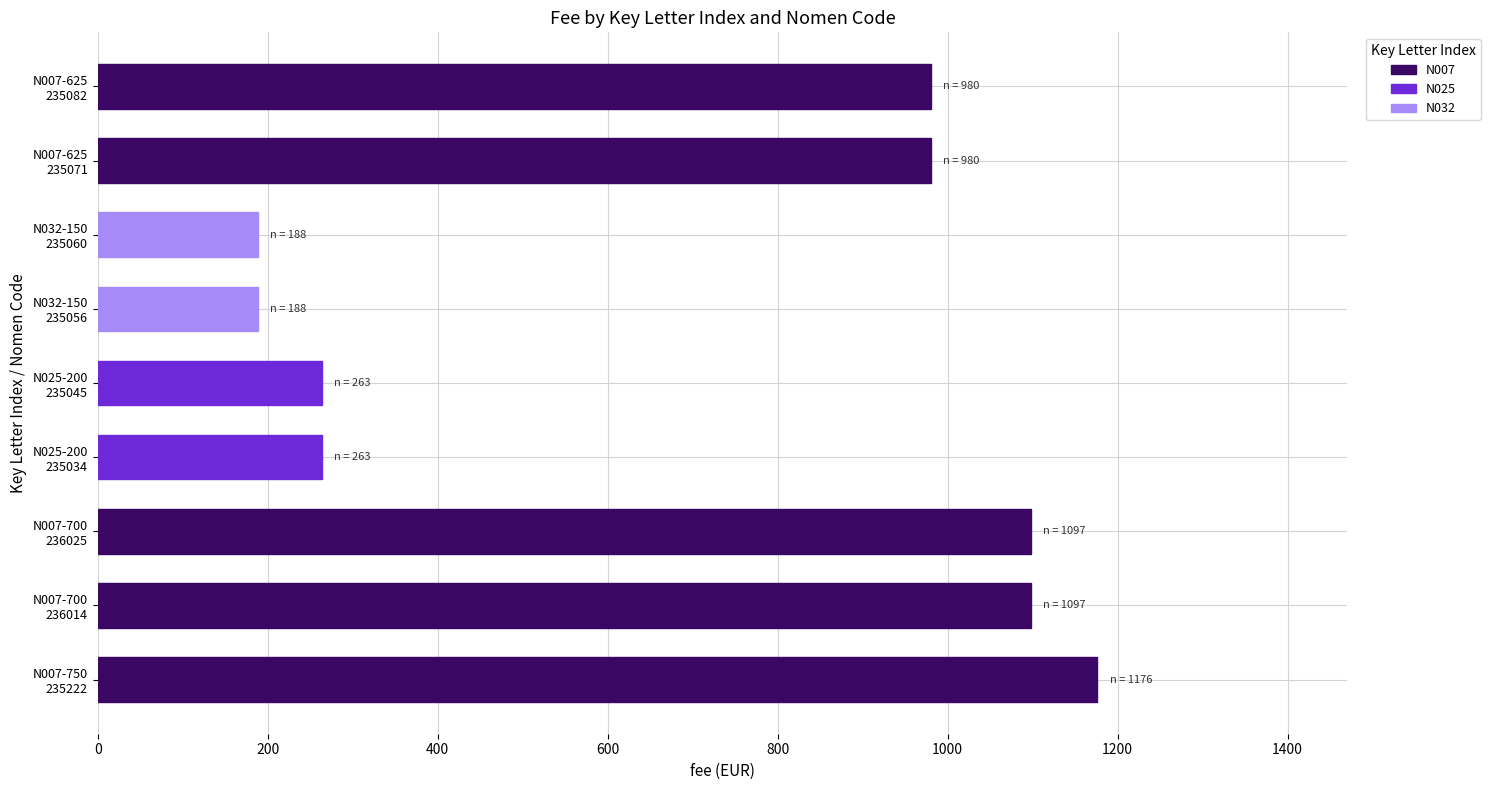

What is the difference between the maximum and second lowest values?

988.0